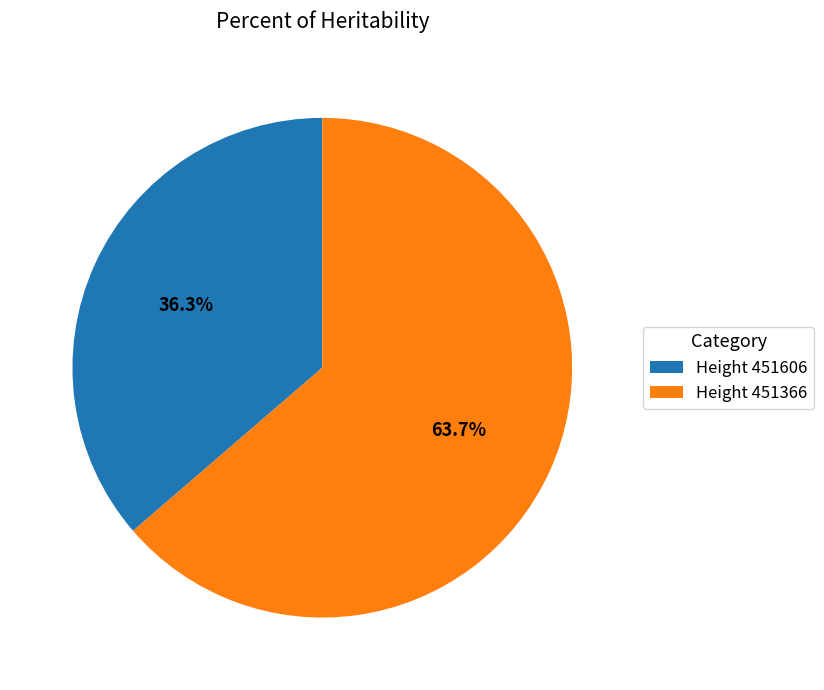

What is the largest slice in the pie chart?

Height 451366